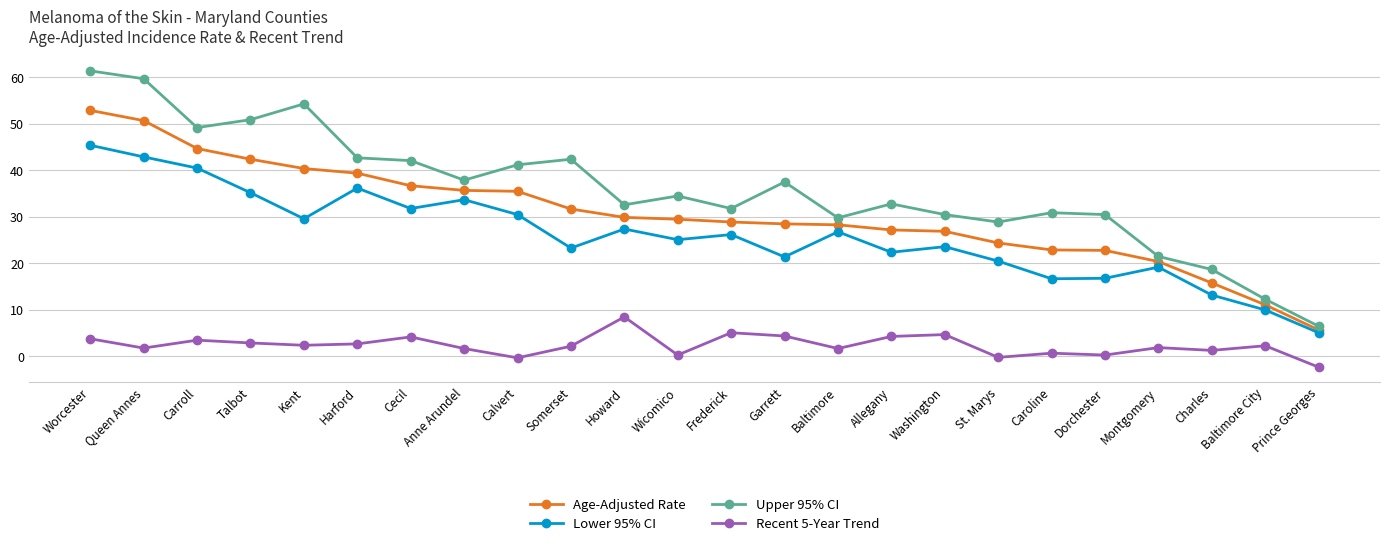

List the series in order of their peak value, lowest first.

Recent 5-Year Trend, Lower 95% CI, Age-Adjusted Rate, Upper 95% CI